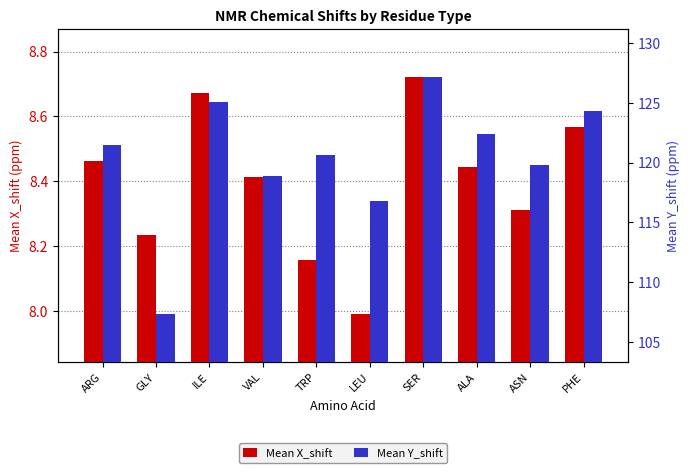

What is the spread (max minus min) of values at TRP?

112.4